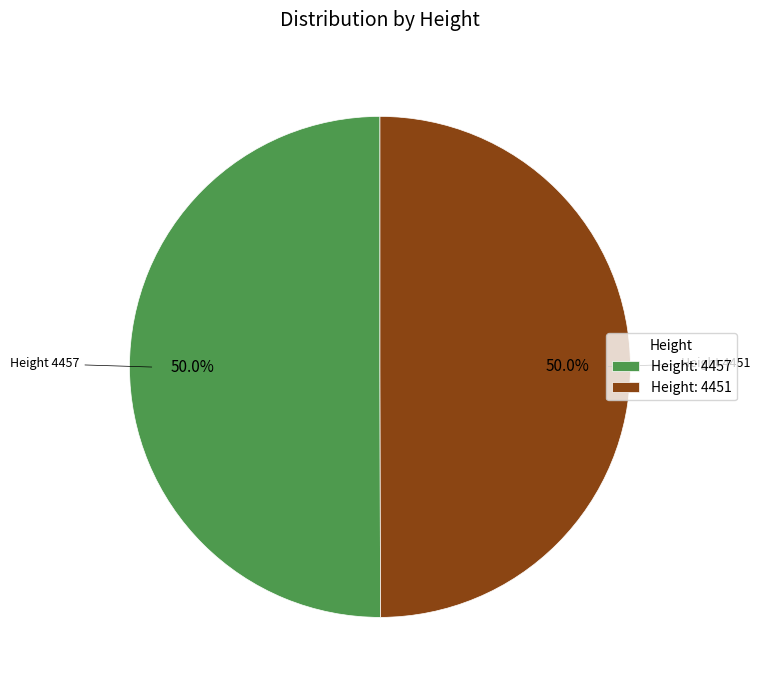

Combined, what portion of the pie is Height: 4451 and Height: 4457?

100.0%